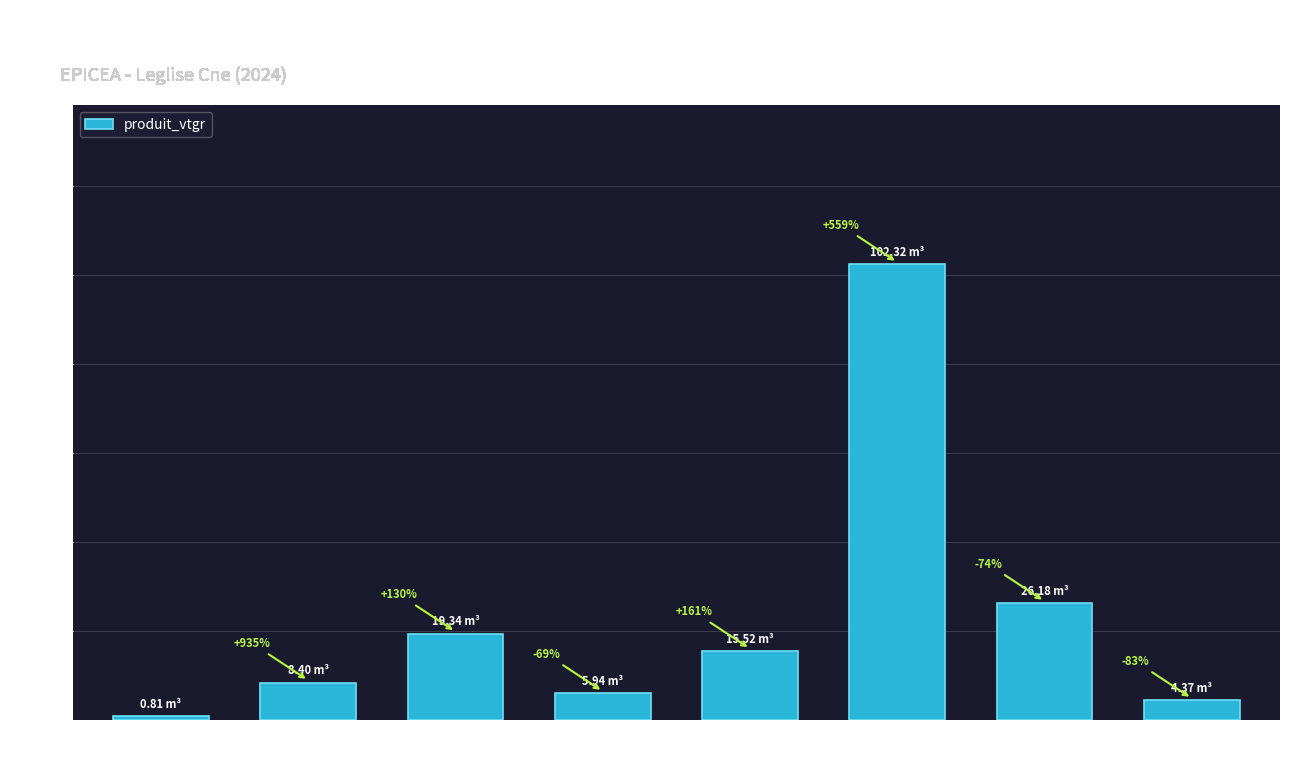

List the labels in order of value, smallest first.

cm4
SCOLYTE SEC RX, cm8
AMELIORATION, cm7
SCOLYTE SEC RX, cm5
SCOLYTE SEC RX, cm5
AMELIORATION, cm6
SCOLYTE SEC RX, cm7
AMELIORATION, cm6
AMELIORATION